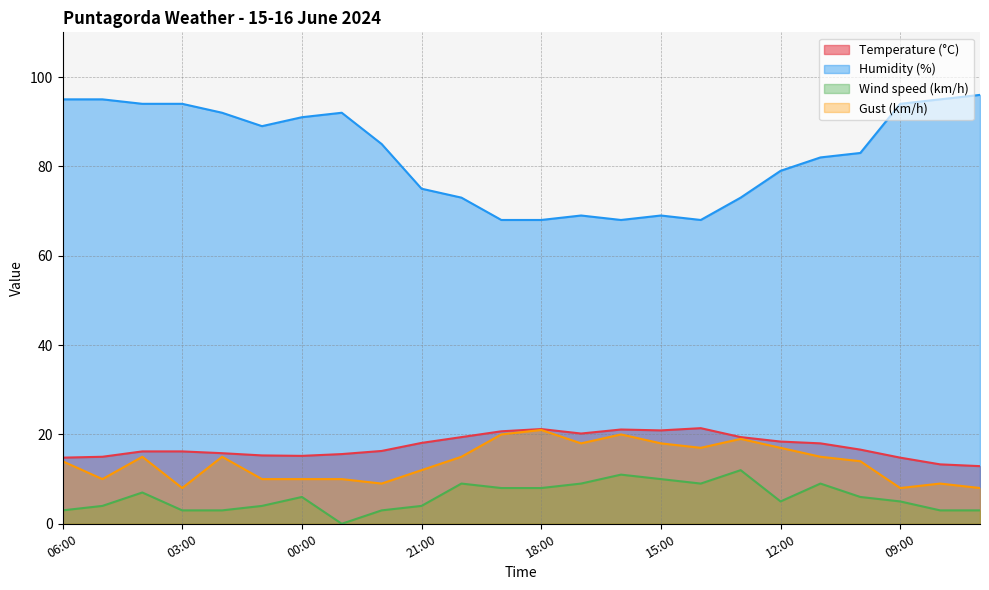

What is the difference between the second highest and second lowest values in the Gust (km/h) series?

12.0